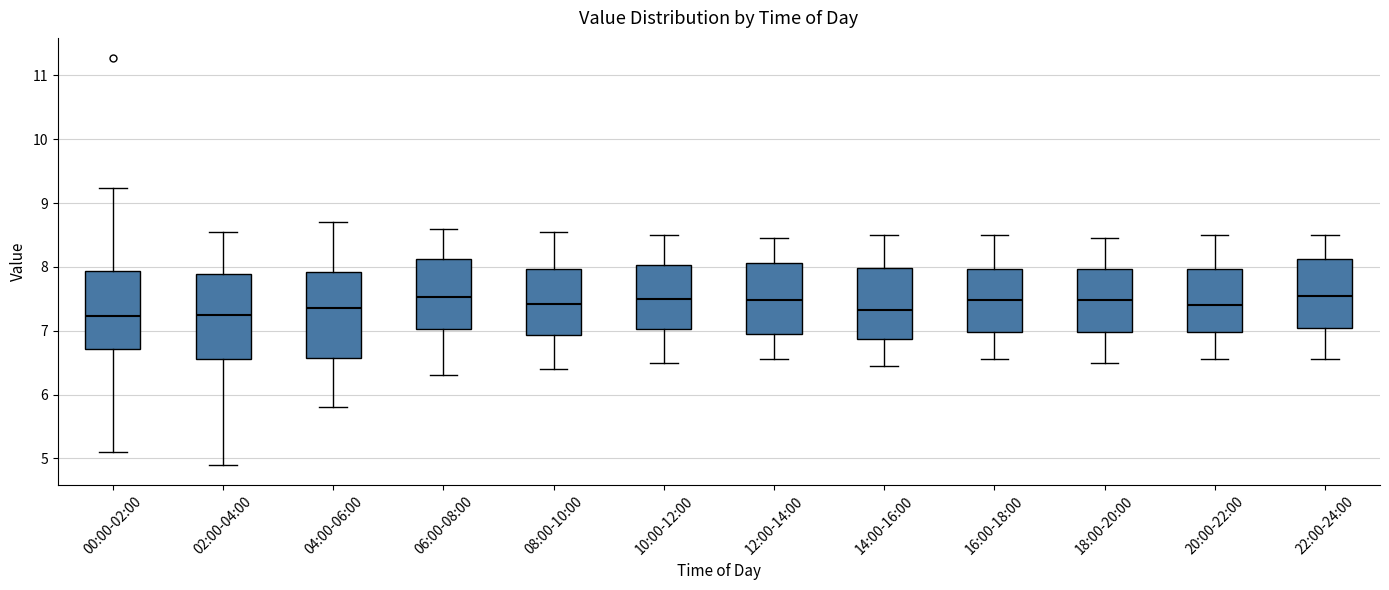

Reading left to right, read every box against the y-axis: the position of its median line, the range the box covers, and the ends of its whiskers. The values are not printed on the chart, so give them approximately, as read against the axis.

00:00-02:00: median 7.2, box 6.7 to 7.9, whiskers 5.1 to 9.2
02:00-04:00: median 7.3, box 6.6 to 7.9, whiskers 4.9 to 8.6
04:00-06:00: median 7.4, box 6.6 to 7.9, whiskers 5.8 to 8.7
06:00-08:00: median 7.5, box 7.0 to 8.1, whiskers 6.3 to 8.6
08:00-10:00: median 7.4, box 6.9 to 8.0, whiskers 6.4 to 8.6
10:00-12:00: median 7.5, box 7.0 to 8.0, whiskers 6.5 to 8.5
12:00-14:00: median 7.5, box 7.0 to 8.1, whiskers 6.6 to 8.5
14:00-16:00: median 7.3, box 6.9 to 8.0, whiskers 6.5 to 8.5
16:00-18:00: median 7.5, box 7.0 to 8.0, whiskers 6.6 to 8.5
18:00-20:00: median 7.5, box 7.0 to 8.0, whiskers 6.5 to 8.5
20:00-22:00: median 7.4, box 7.0 to 8.0, whiskers 6.6 to 8.5
22:00-24:00: median 7.6, box 7.0 to 8.1, whiskers 6.6 to 8.5